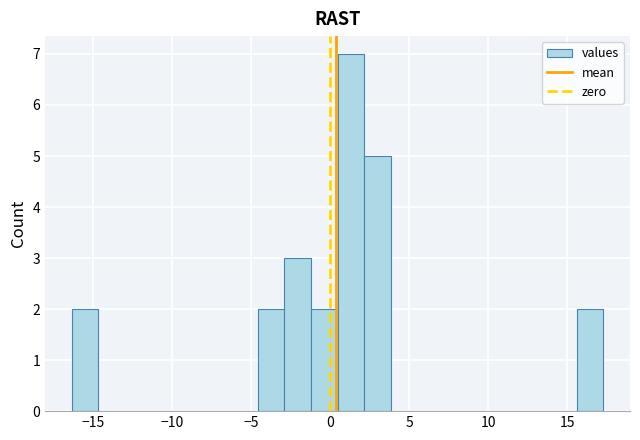

Around what value on the x-axis is the tallest bar? Give the approximate position of its centre, as read against the axis.

1.5